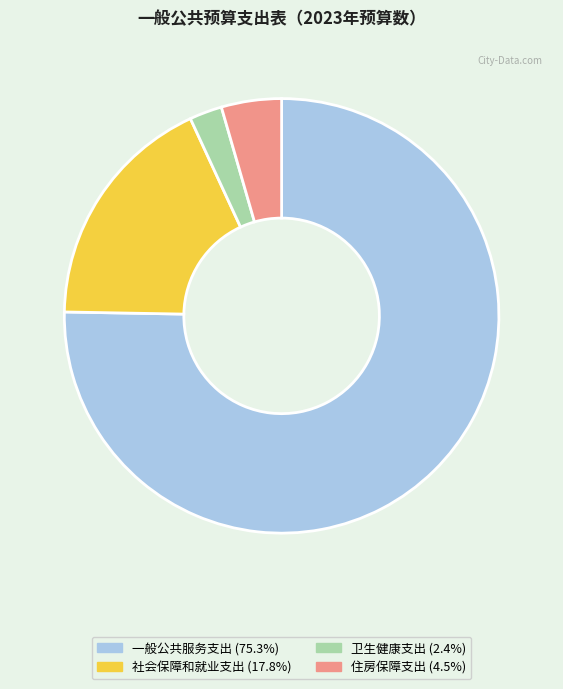

Do 卫生健康支出 and 住房保障支出 together represent more than half of the pie?

No